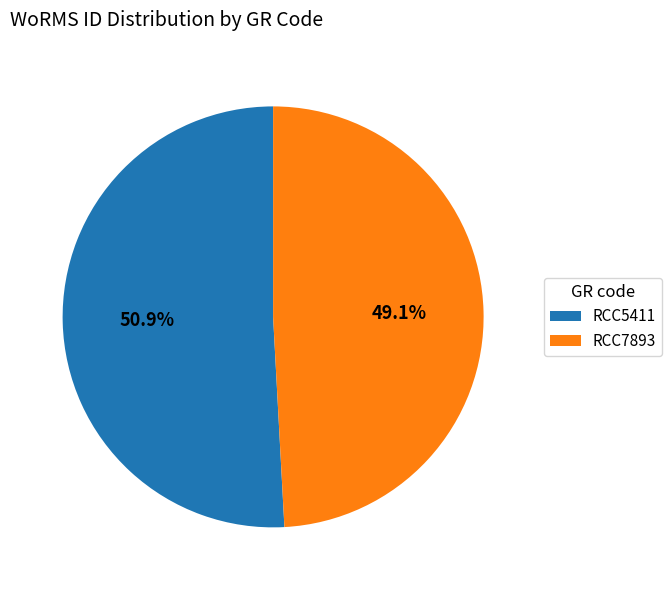

What percentage is the RCC5411 slice, to the nearest percent?

51%